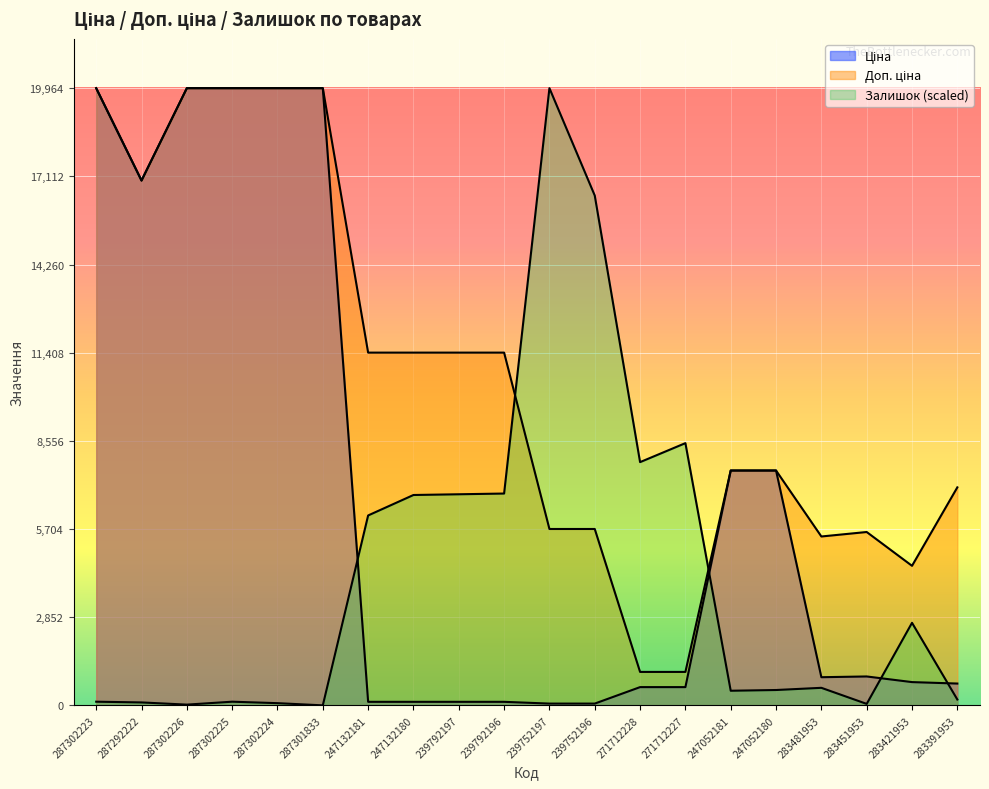

Where does the Ціна series first go above 910?

287302223